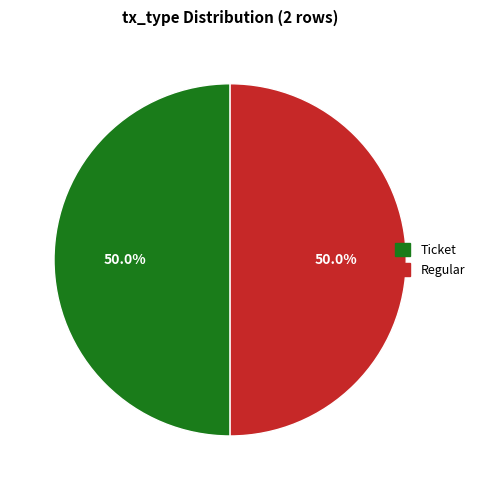

Combined, what portion of the pie is Ticket and Regular?

100.0%